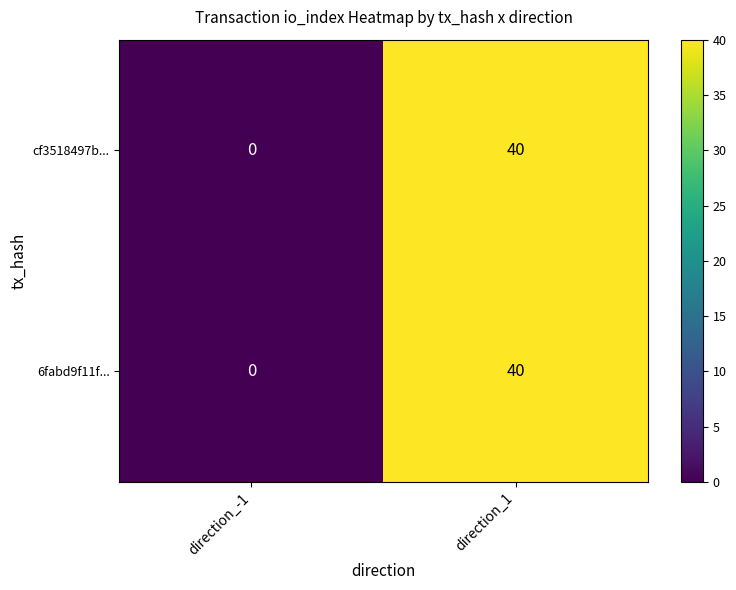

Reading left to right, transcribe all the data shown in this chart.

cf3518497b...: direction_-1=0	direction_1=40
6fabd9f11f...: direction_-1=0	direction_1=40